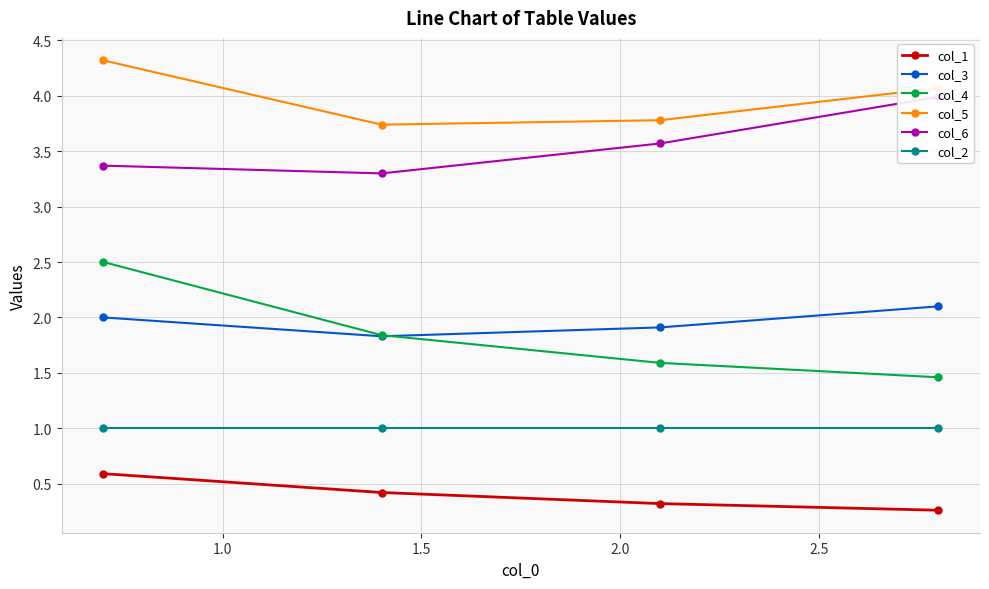

True or false: col_5 has more than 1 points higher than both neighbors.

False